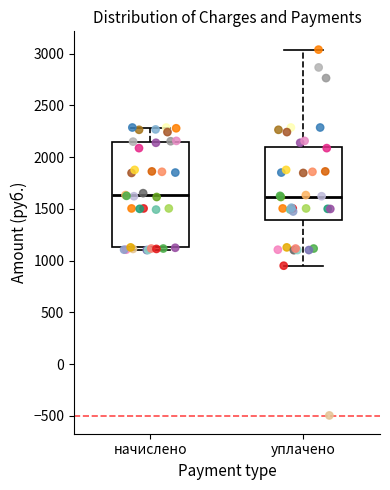

Which box is the tallest, from its lower edge to its upper edge?

начислено